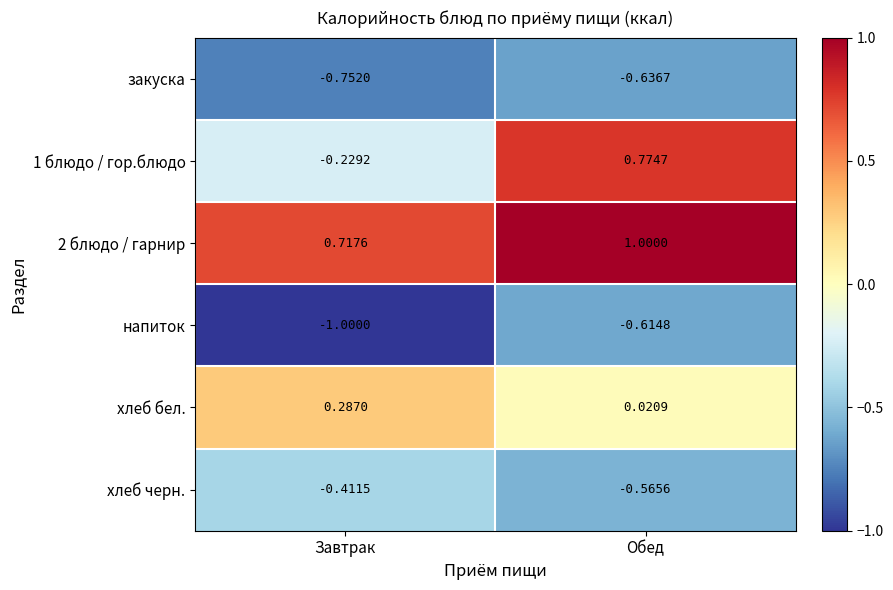

Which category has the lowest value across all series?

Завтрак